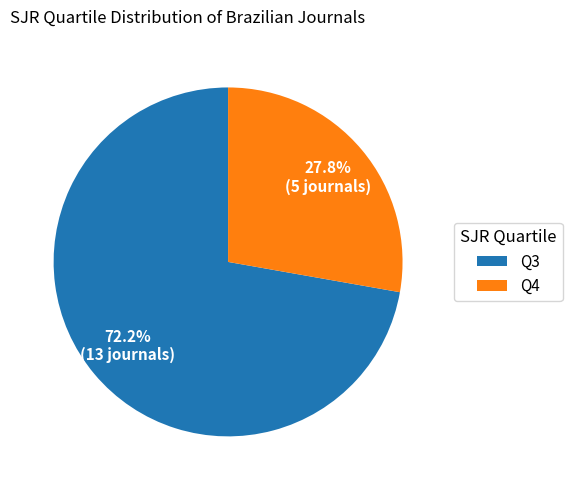

To the nearest percent, what is the combined percentage of Q3 and Q4?

100%